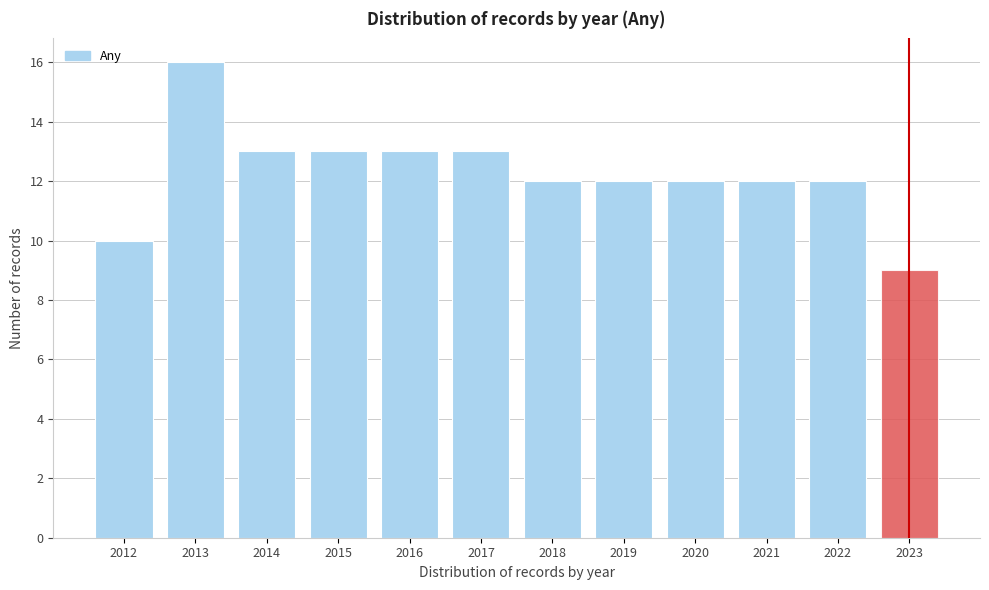

Over which range of the x-axis is the bar tallest?

2012.5 to 2013.5